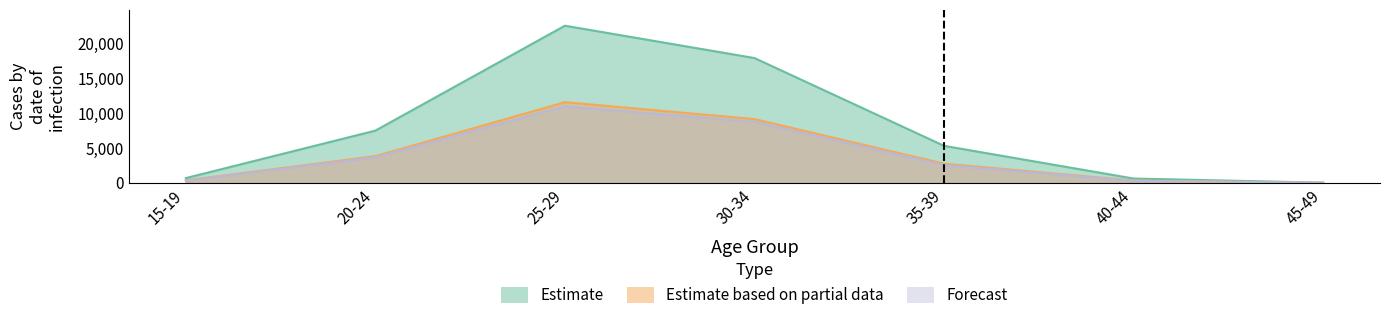

What is the difference between the maximum and minimum values in the Estimate series?

22530